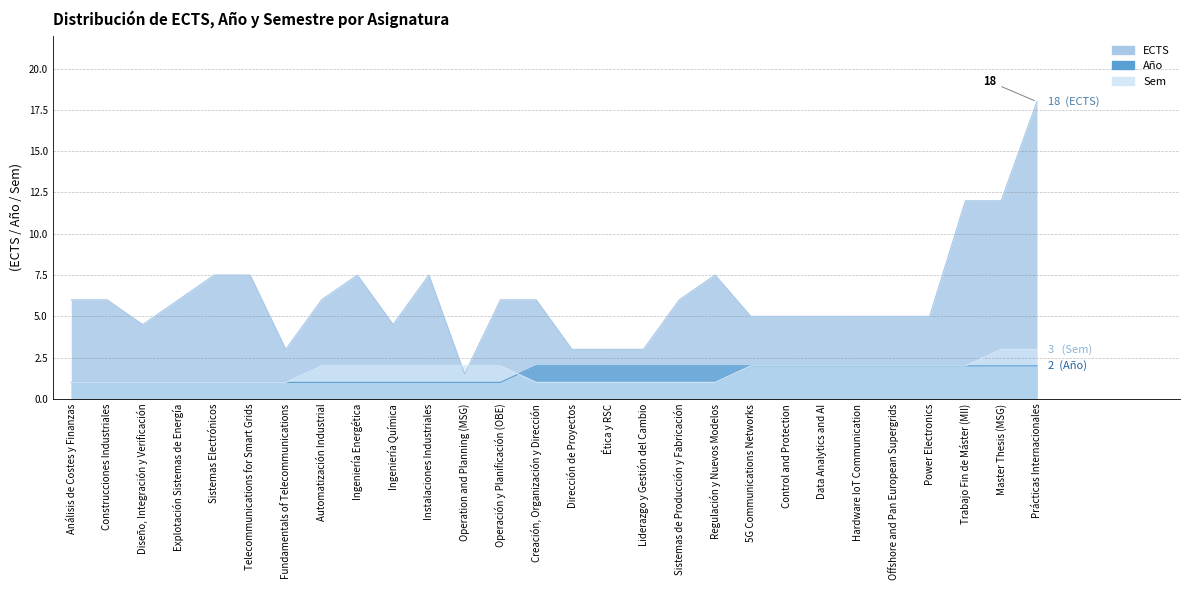

After their last crossing, which series has the higher values: Sem or ECTS?

ECTS